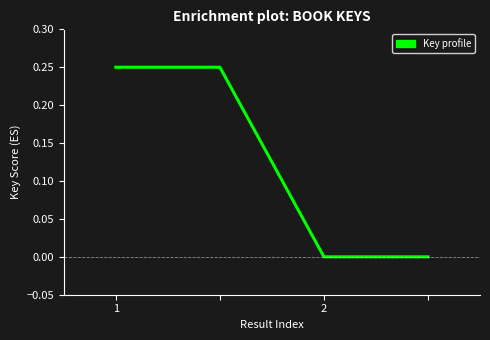

What is the sum of all values?

0.5